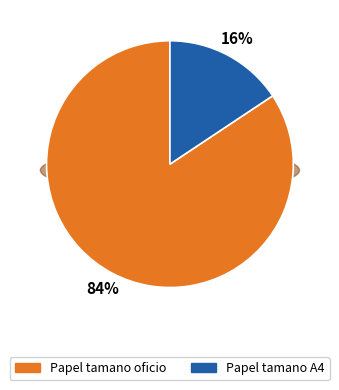

What is the change in value from Papel tamano oficio to Papel tamano A4?

-5863500